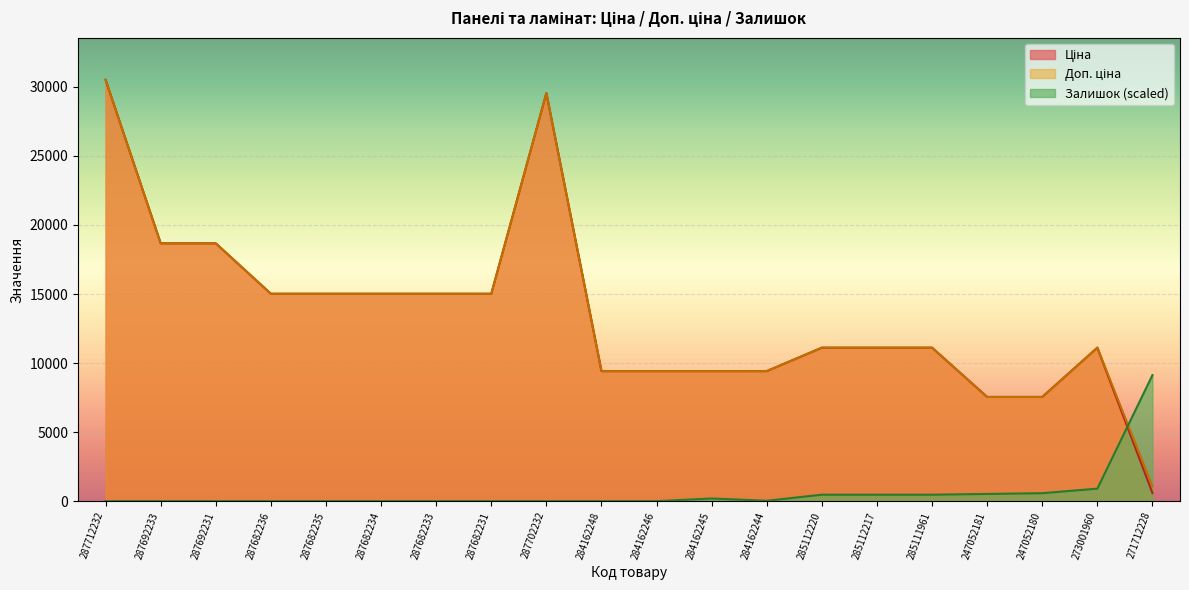

Which series has the largest range (max minus min)?

Ціна